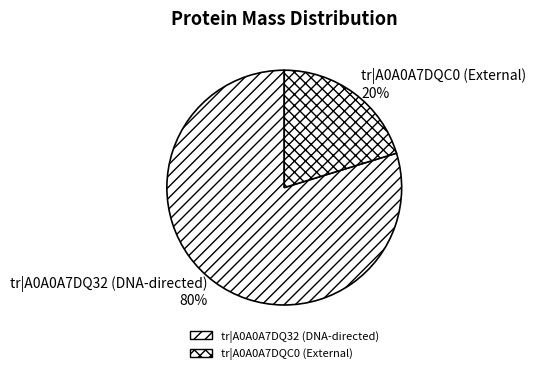

Is the sum of tr|A0A0A7DQC0 (External) and tr|A0A0A7DQ32 (DNA-directed) greater than half?

Yes